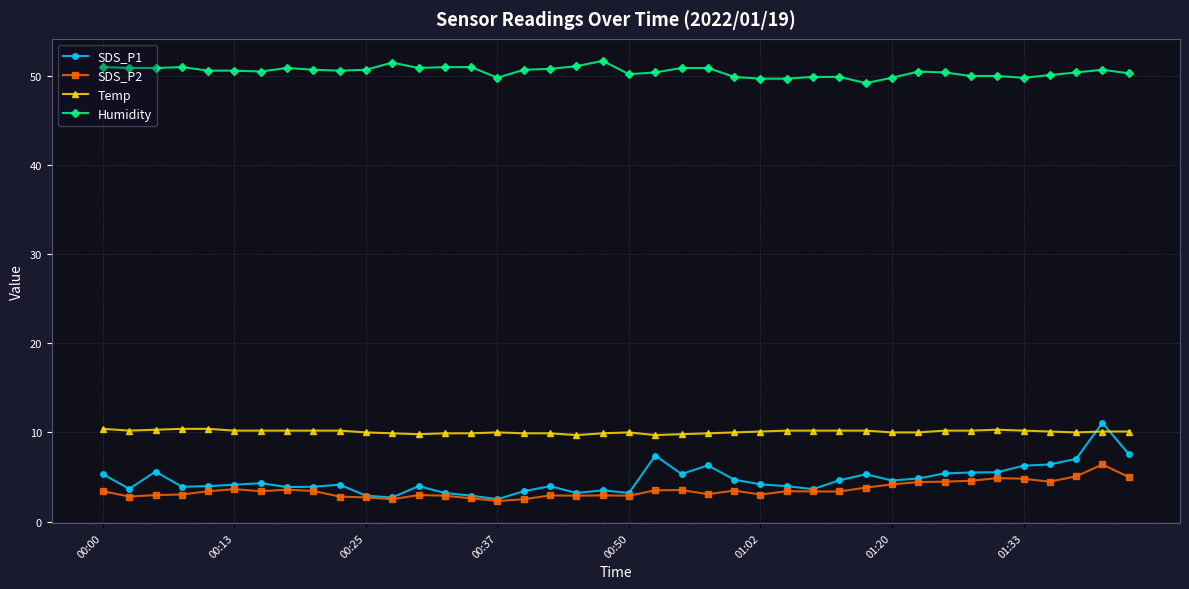

Which series ends up on top after the final intersection of SDS_P1 and Temp?

Temp